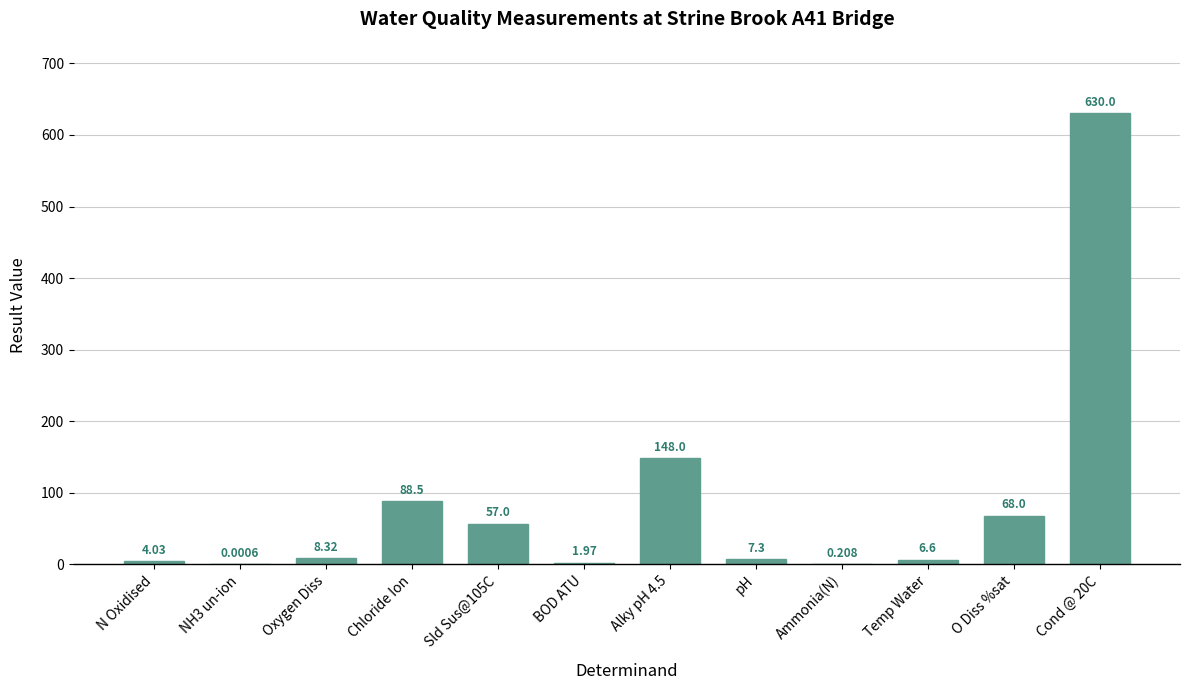

Where does the data first go above 8?

Oxygen Diss